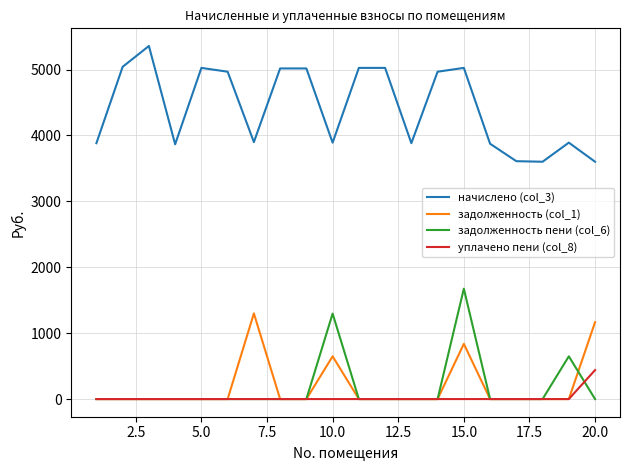

True or false: начислено (col_3) and задолженность пени (col_6) intersect in this chart.

False